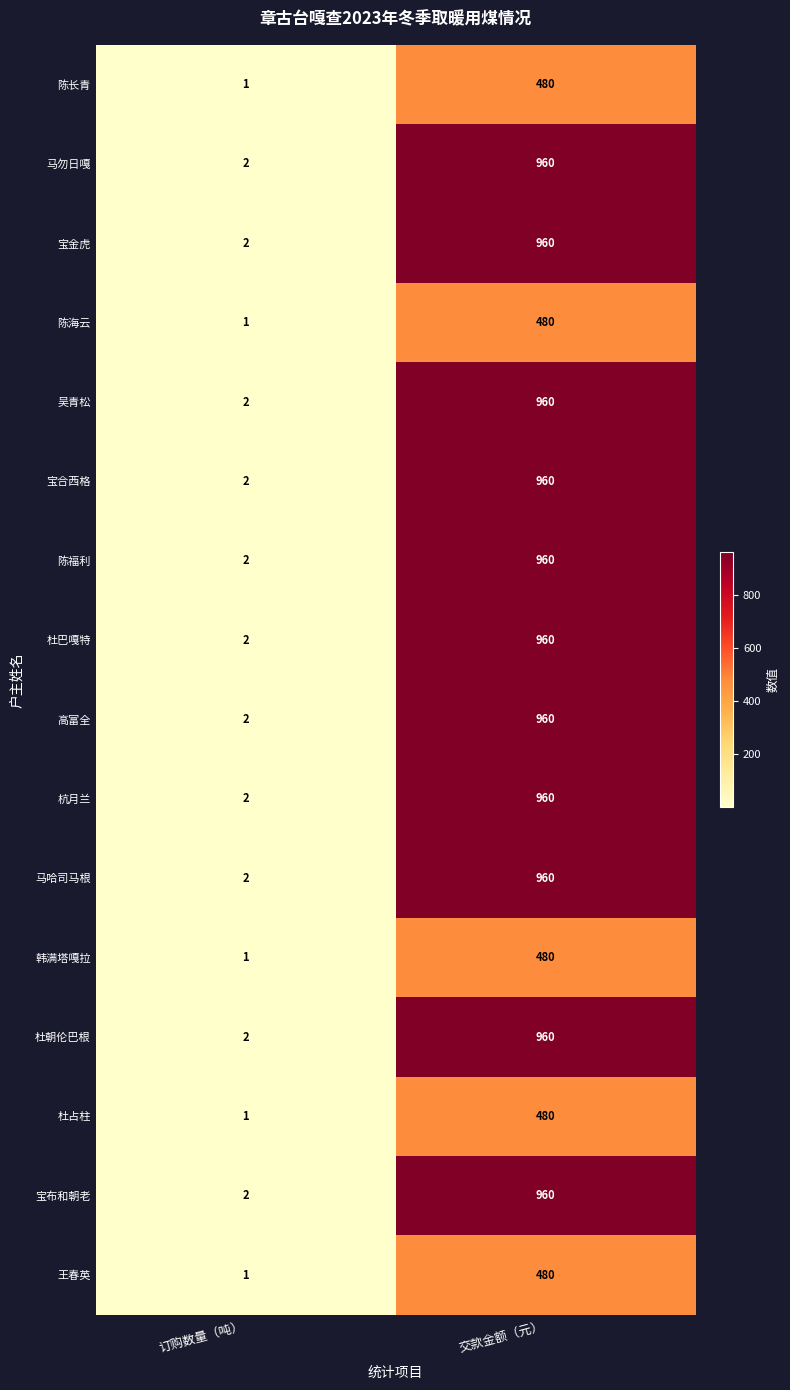

What is the difference between the maximum and minimum values in the 陈福利 series?

958